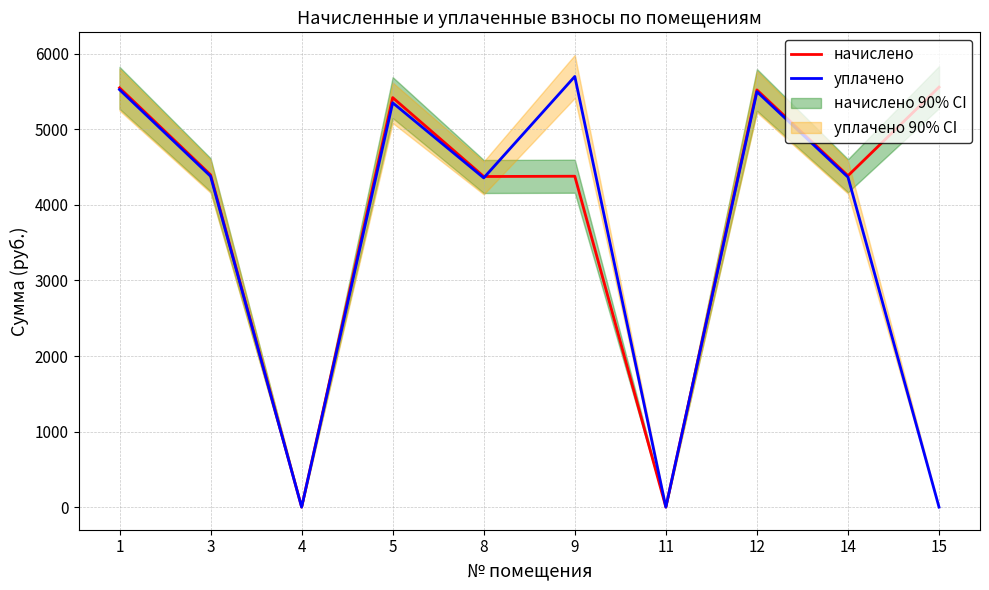

At 8, list the series in order from smallest to largest.

уплачено, начислено